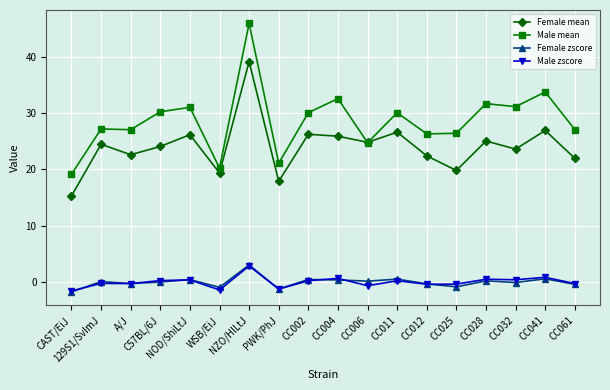

In Female mean, how many points are lower than both neighbors (excluding endpoints)?

6